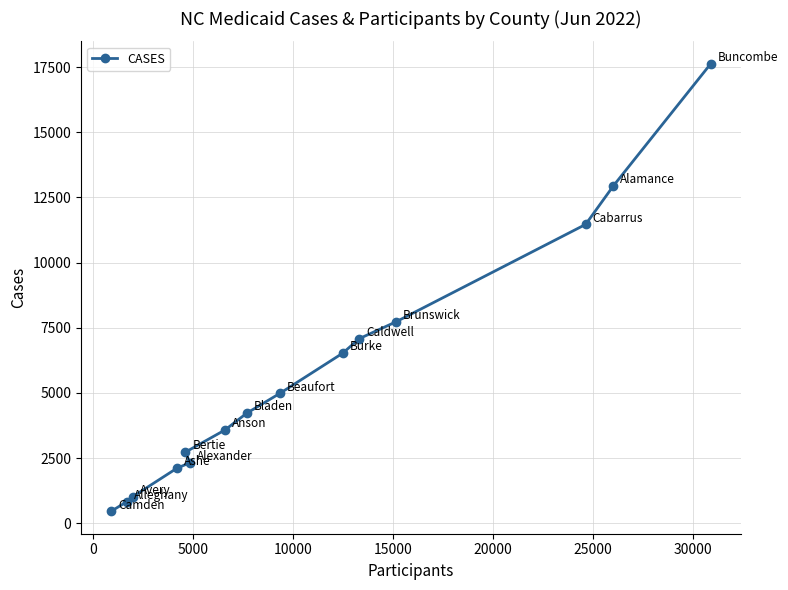

What is the smallest value displayed?

460